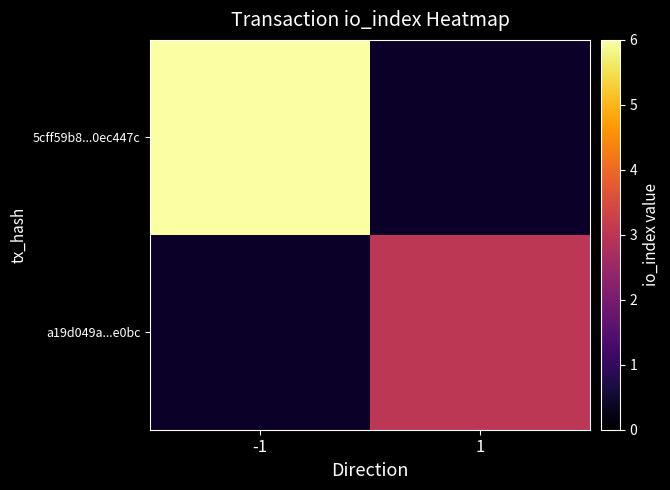

List the series in order of their peak value, highest first.

5cff59b8...0ec447c, a19d049a...e0bc